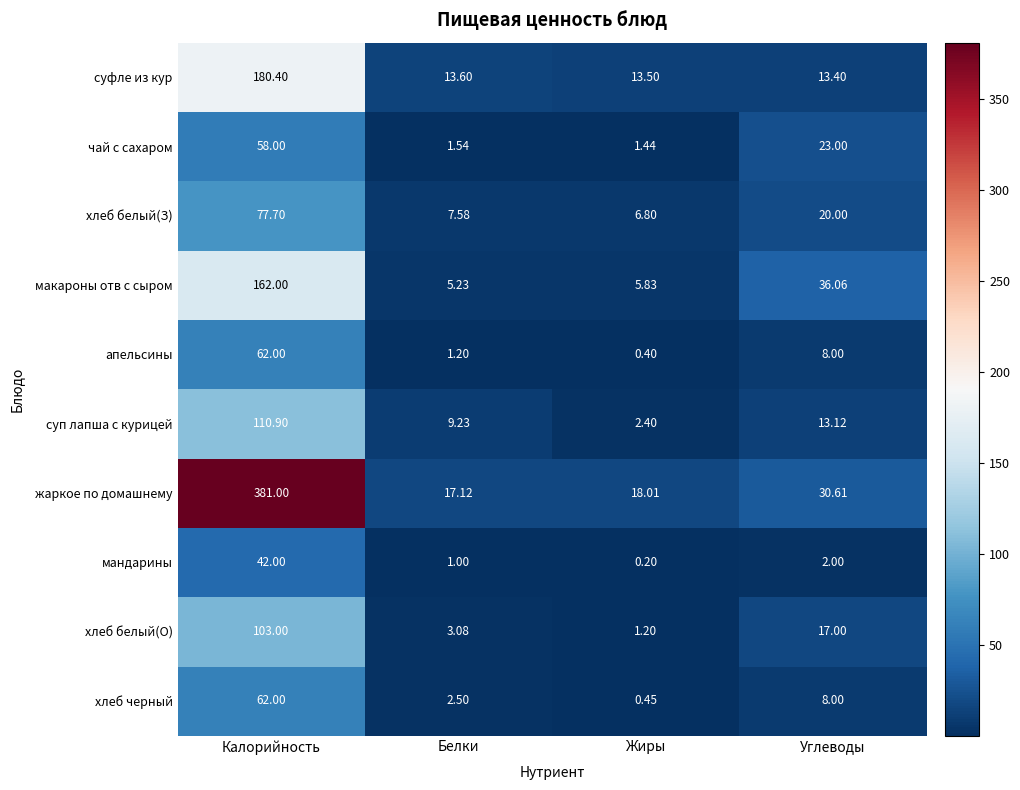

Is the value of суп лапша с курицей at Углеводы greater than the value of хлеб белый(О) at Жиры?

Yes